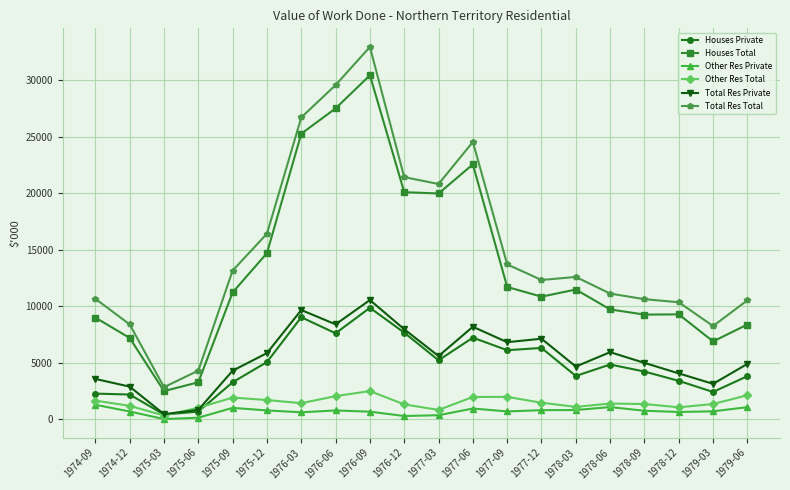

Rank the series by their maximum value, from highest to lowest.

Total Res Total, Houses Total, Total Res Private, Houses Private, Other Res Total, Other Res Private